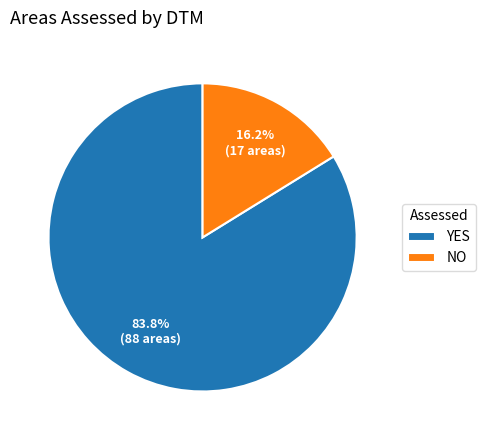

Which category has the smallest portion of the pie?

NO